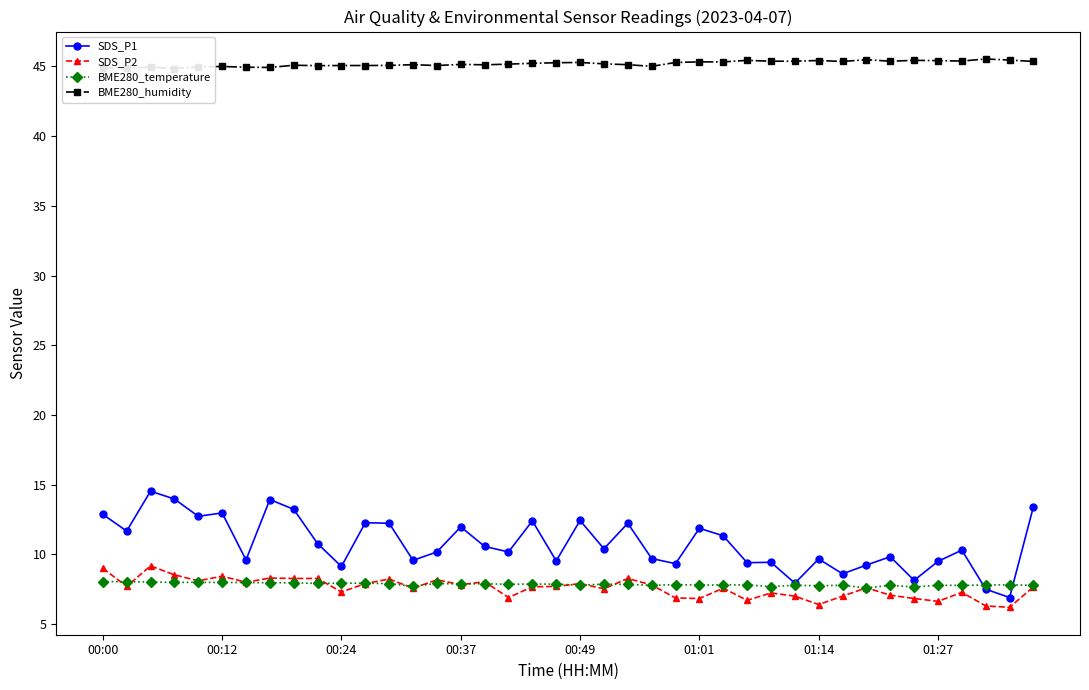

What is the maximum value for BME280_temperature?

8.0